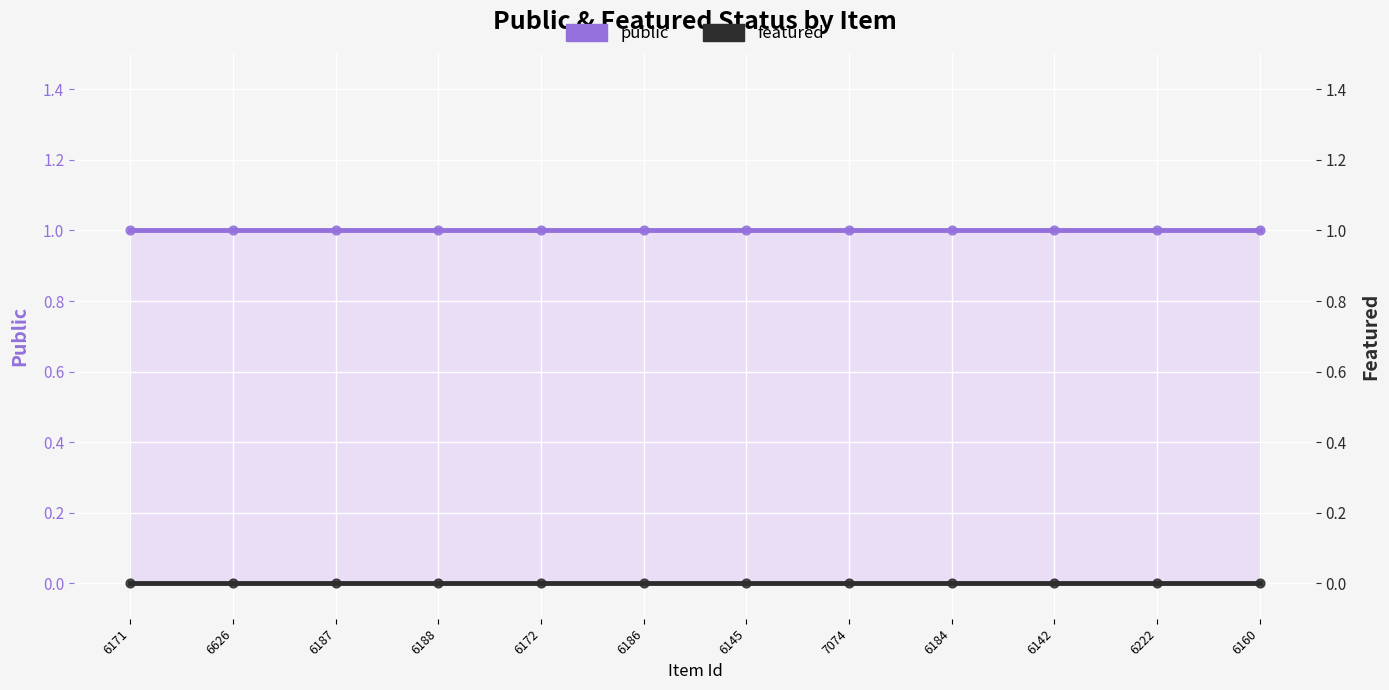

At which category is the sum across all series the highest?

6171